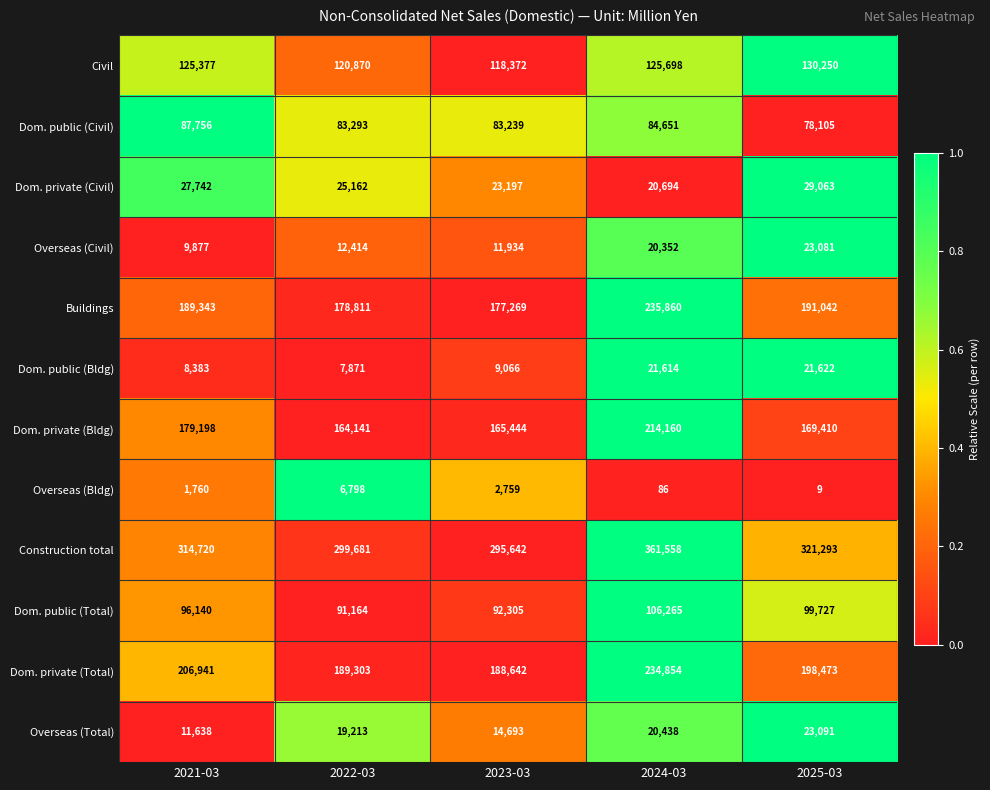

The value of Civil at 2023-03 is 196638. True or false?

False